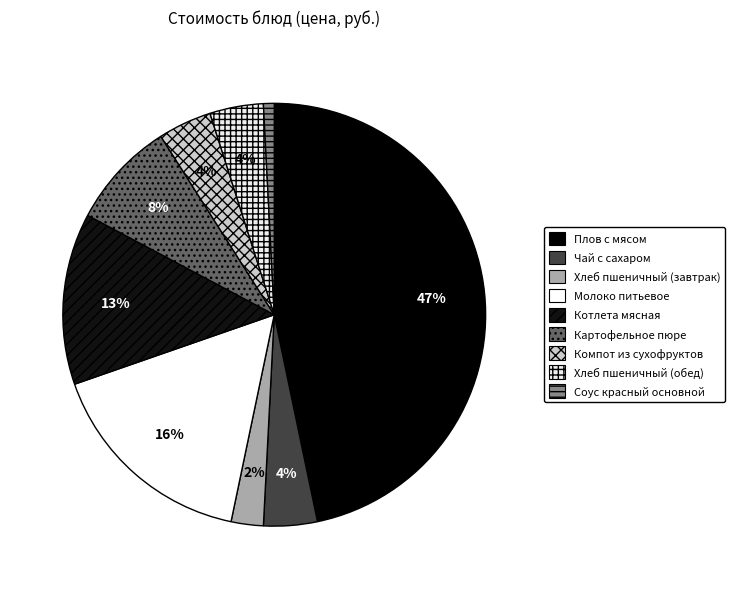

Which category has the smallest portion of the pie?

Соус красный основной